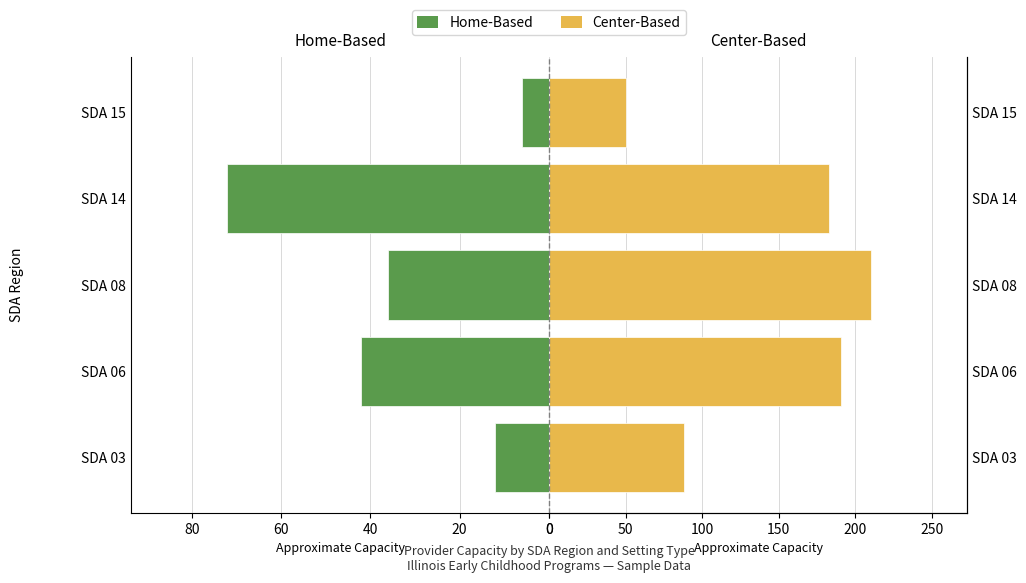

Rank the series by their maximum value, from highest to lowest.

Center-Based, Home-Based